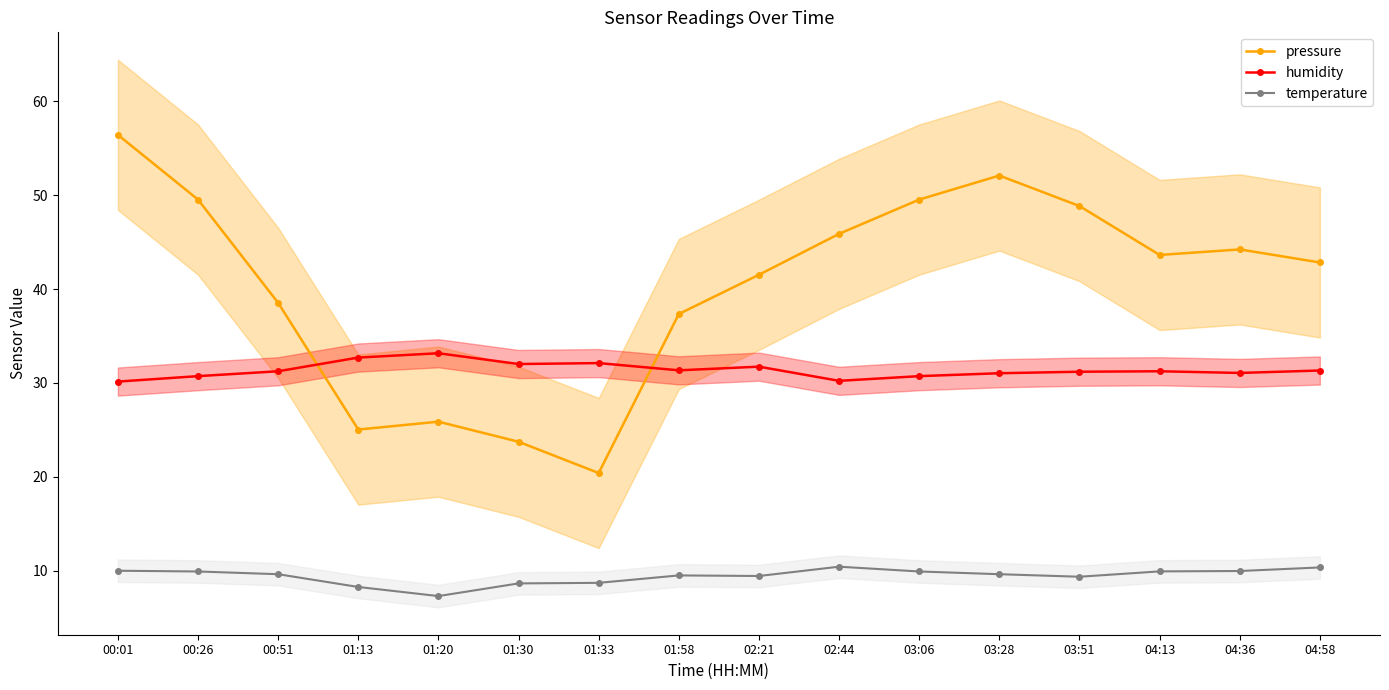

At which label does temperature reach its minimum?

01:20